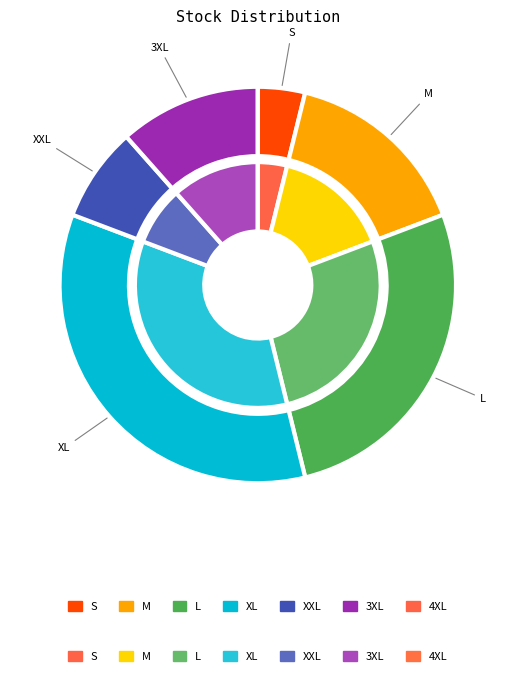

True or false: 4XL accounts for 0% of the total.

True